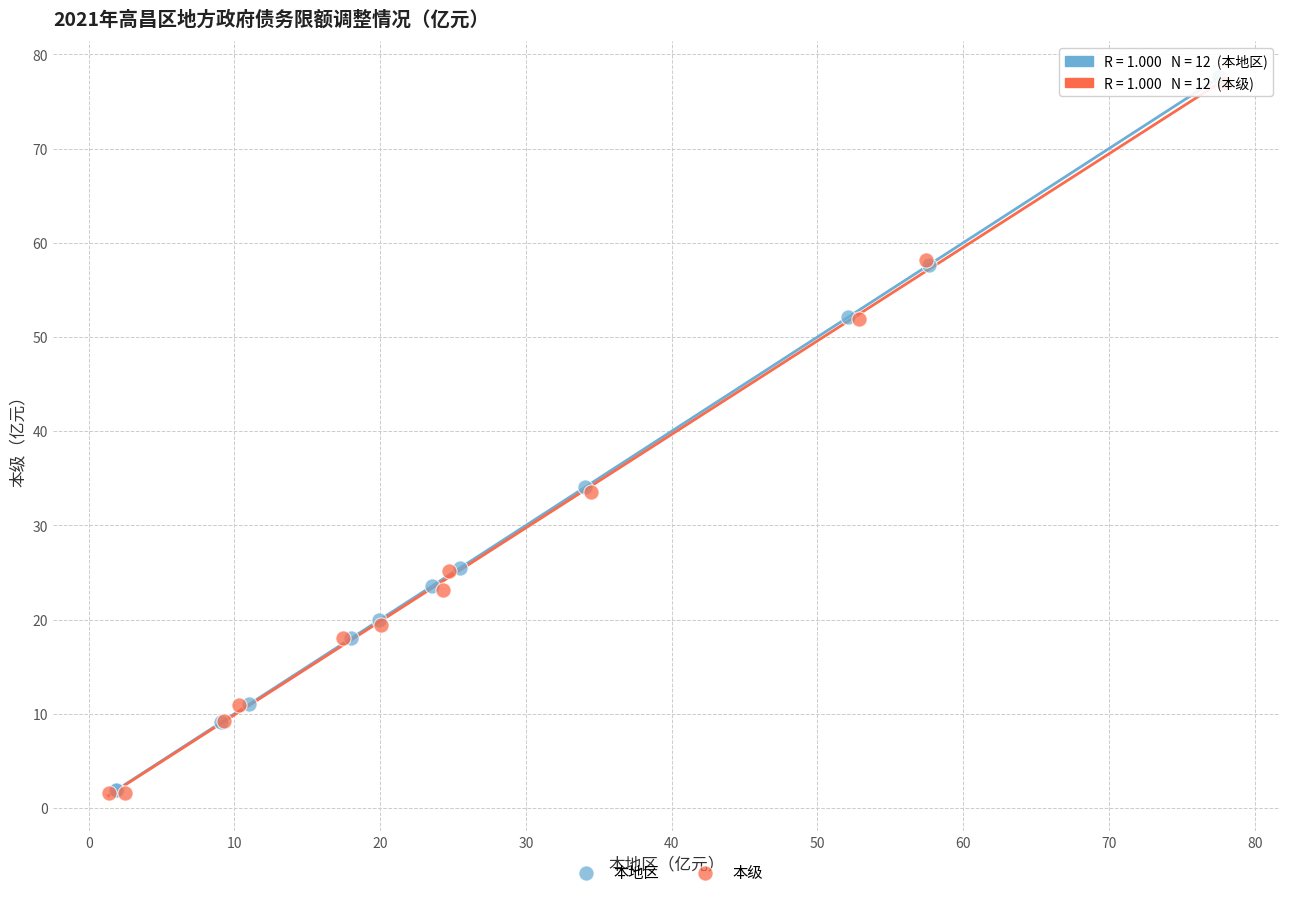

Which series has the widest spread of Y values?

本地区